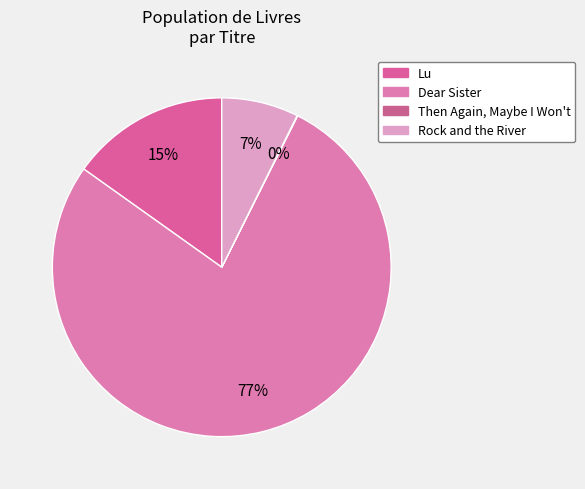

What percentage is the Dear Sister slice, to the nearest percent?

77%